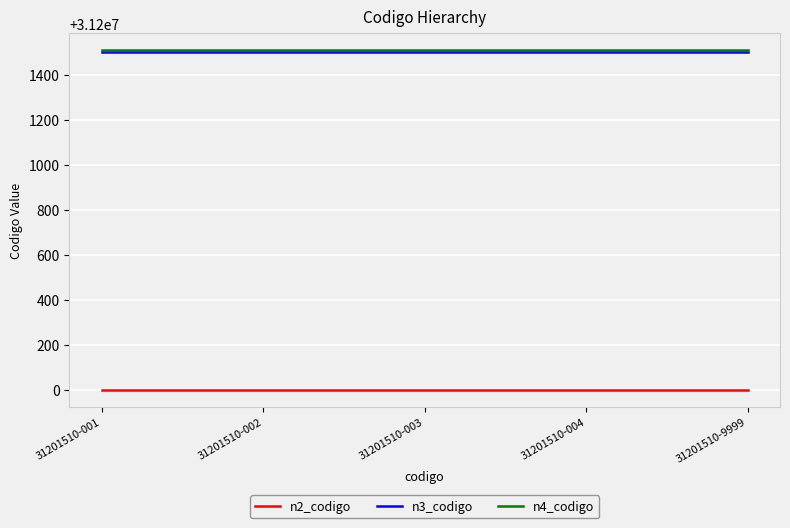

Reading right to left, transcribe all the data shown in this chart.

n2_codigo: 31201510-9999=31200000	31201510-004=31200000	31201510-003=31200000	31201510-002=31200000	31201510-001=31200000
n3_codigo: 31201510-9999=31201500	31201510-004=31201500	31201510-003=31201500	31201510-002=31201500	31201510-001=31201500
n4_codigo: 31201510-9999=31201510	31201510-004=31201510	31201510-003=31201510	31201510-002=31201510	31201510-001=31201510